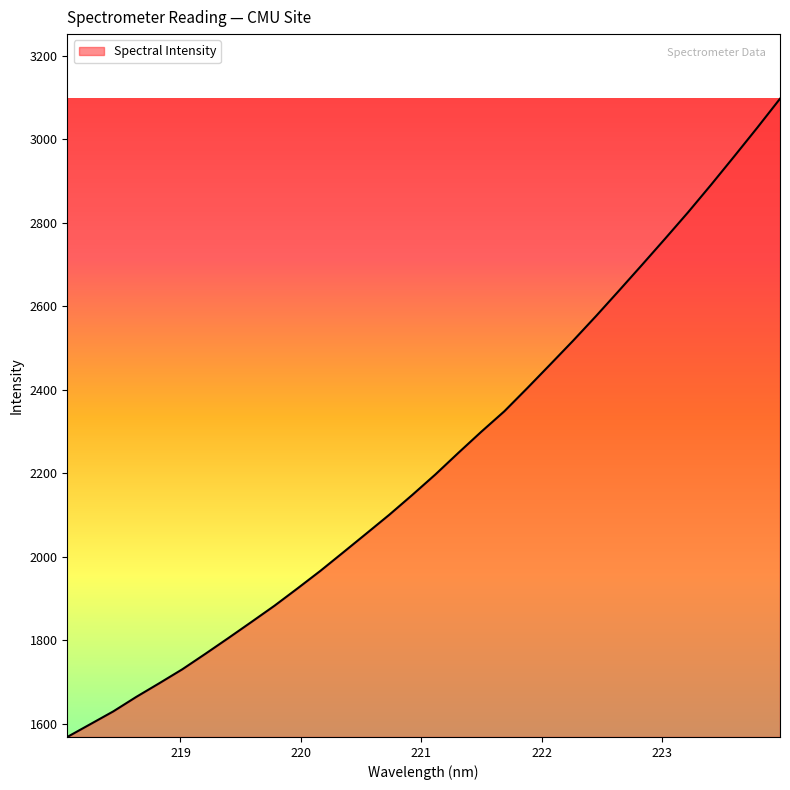

What is the smallest value displayed?

1567.8